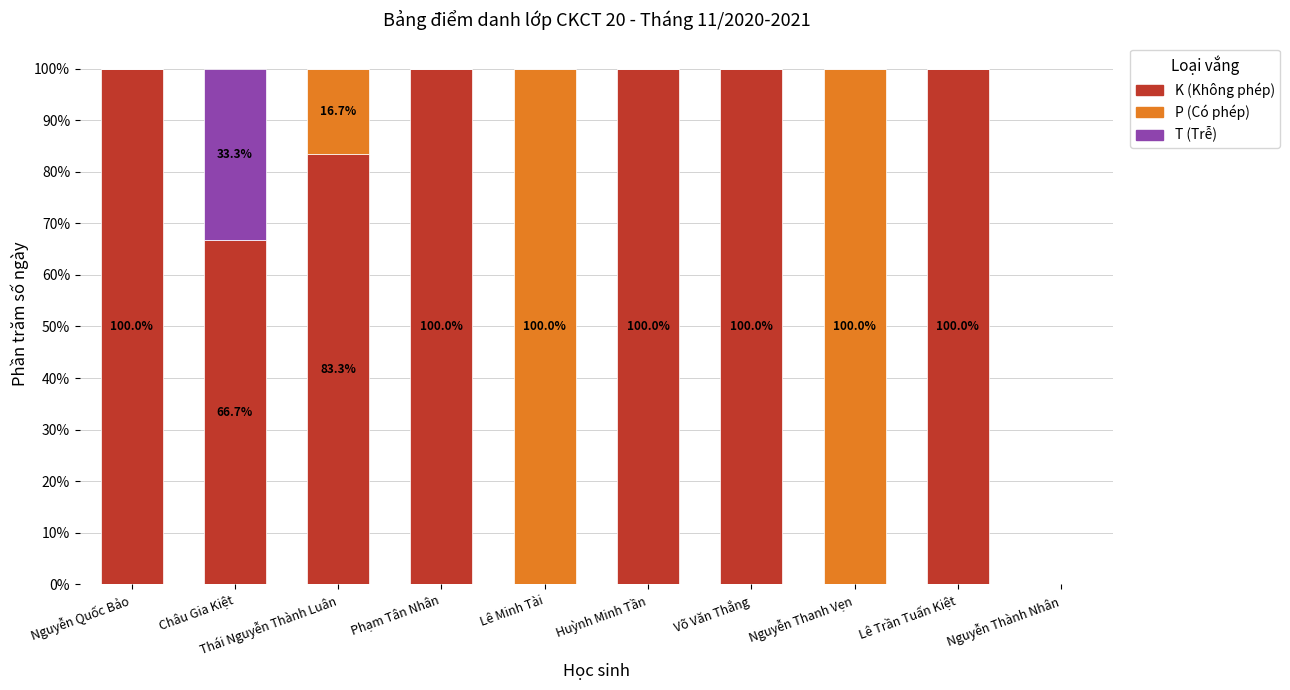

What is the sum of the K (Không phép) values at Nguyễn Quốc Bảo and Nguyễn Thanh Vẹn?

100.0